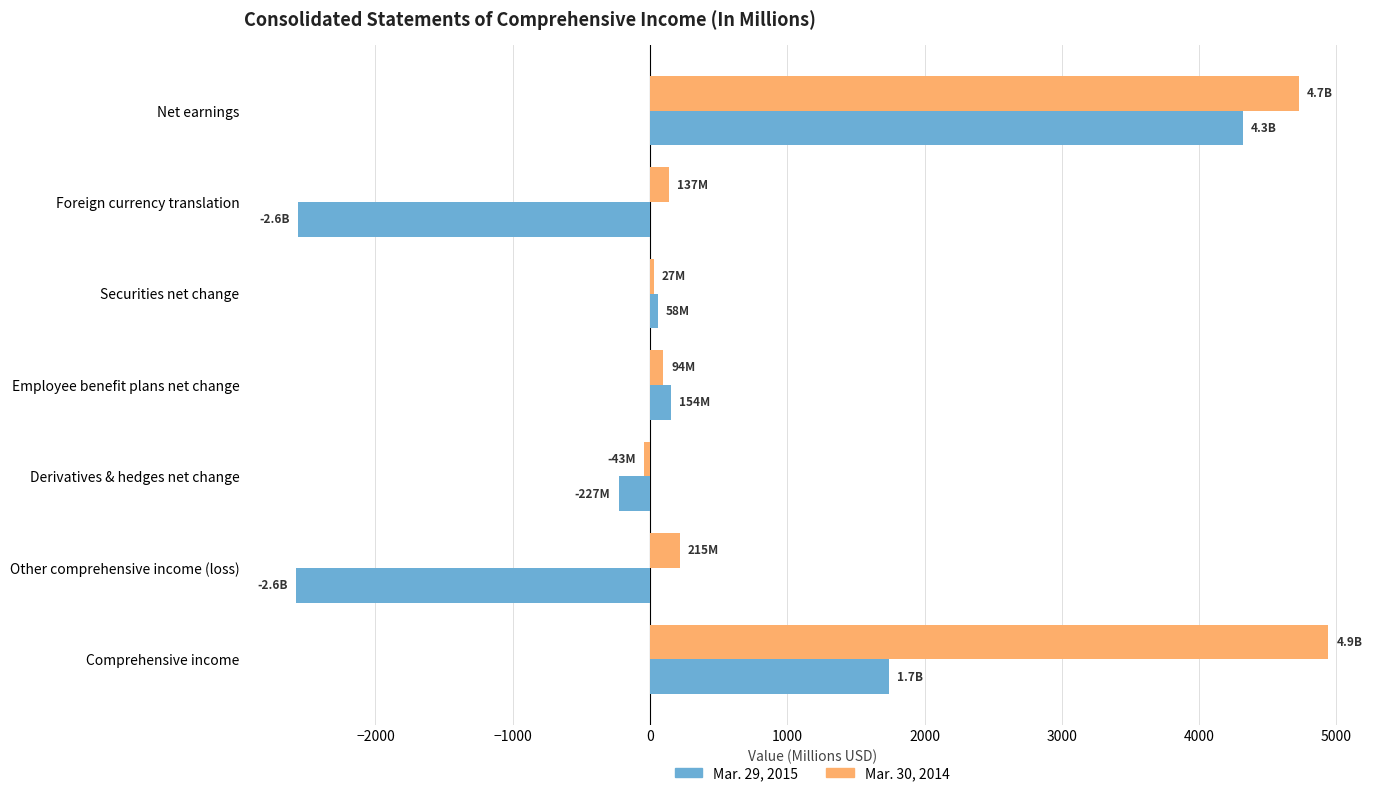

Rank the series by their average value, from lowest to highest.

Mar. 29, 2015, Mar. 30, 2014